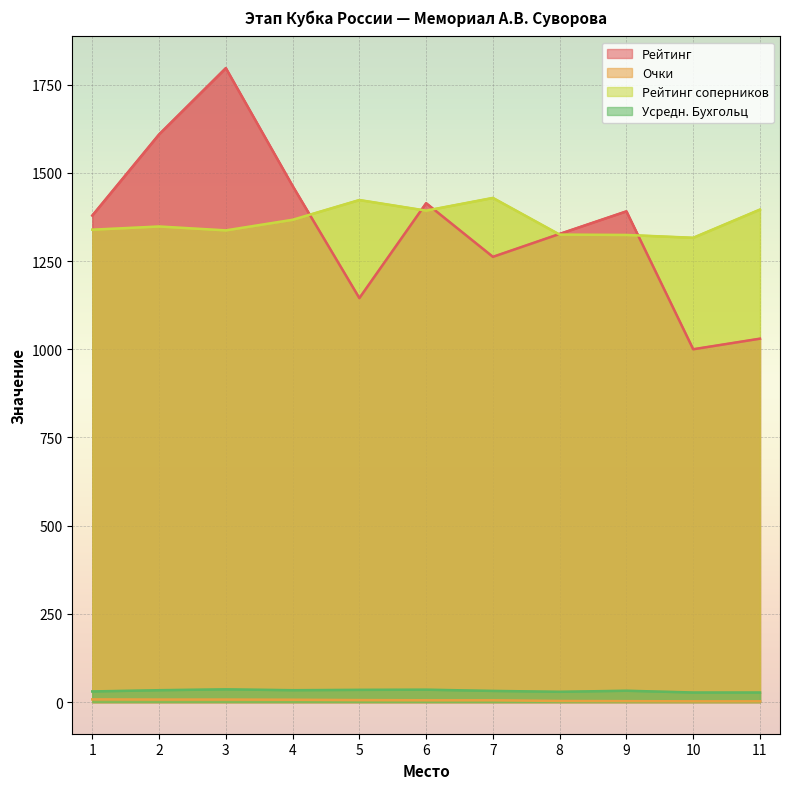

Which series has the widest spread of values?

Рейтинг